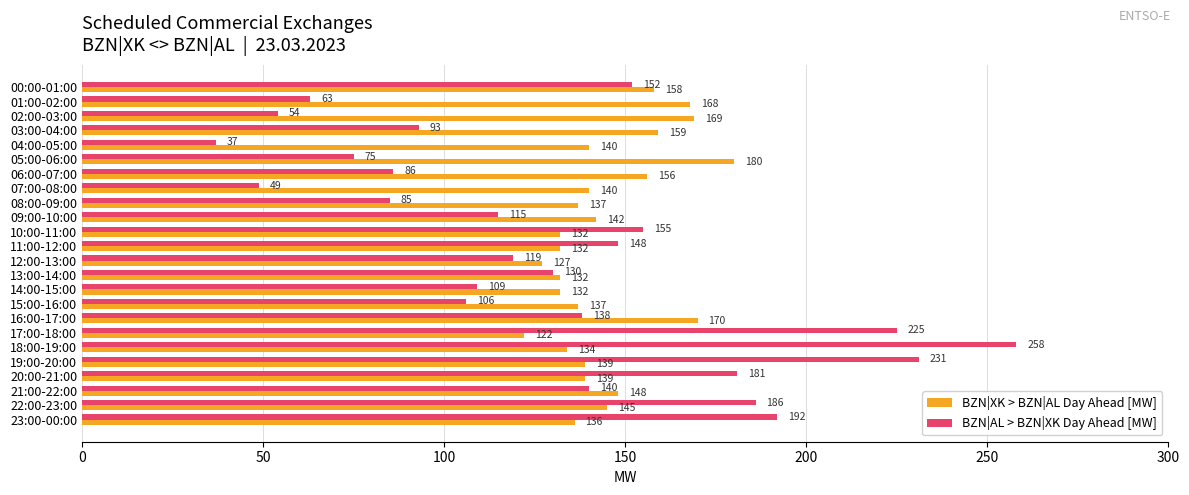

At how many categories does at least one series exceed 145?

16